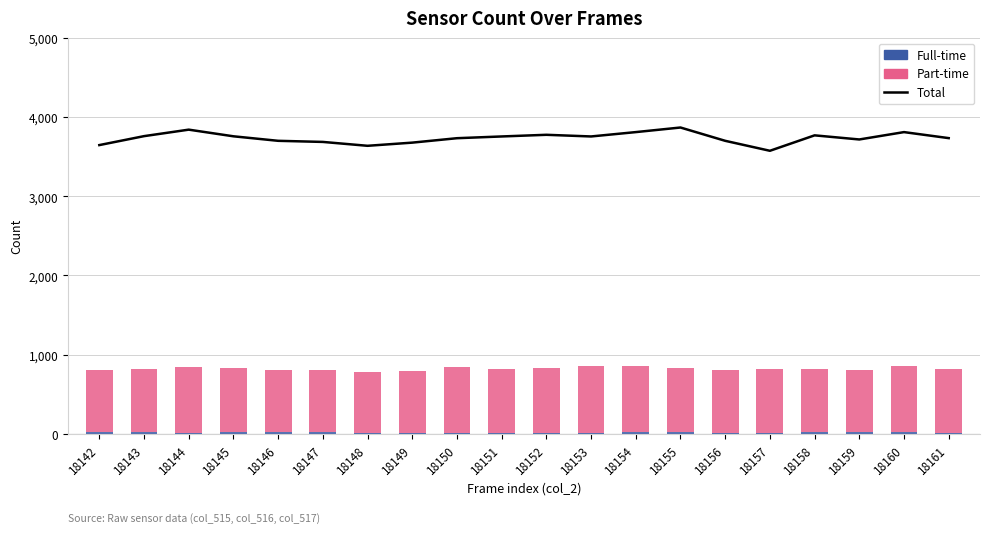

List the labels in order of Full-time value, largest first.

18146, 18154, 18155, 18147, 18142, 18143, 18145, 18159, 18158, 18160, 18157, 18144, 18153, 18156, 18148, 18152, 18161, 18151, 18149, 18150